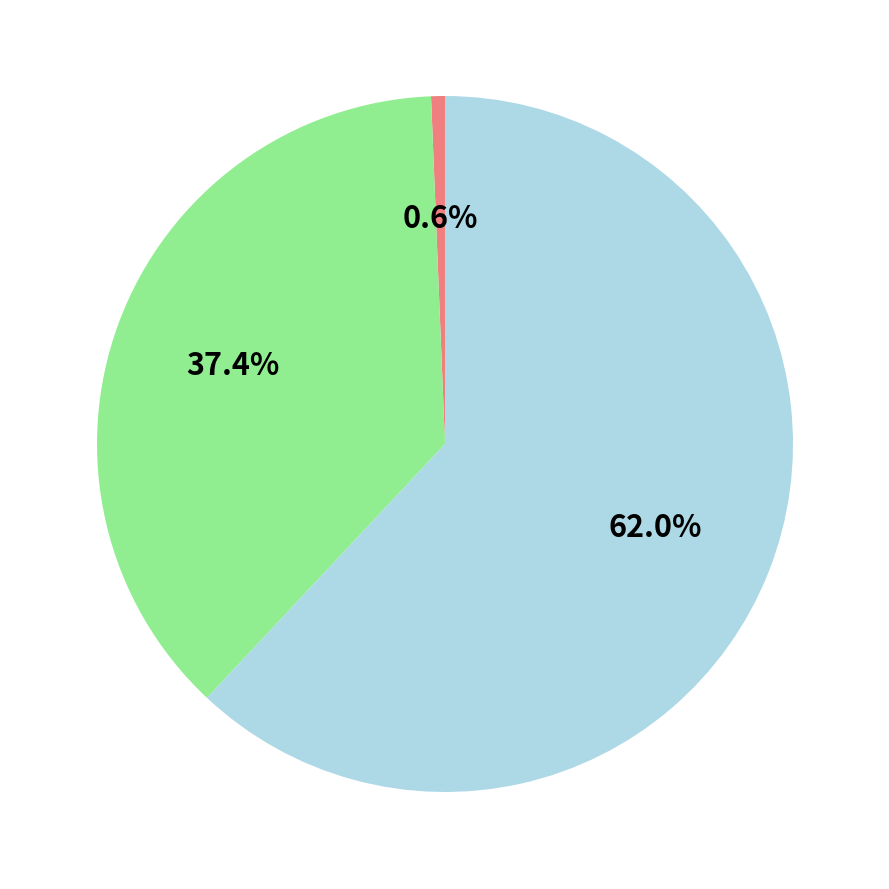

Does any single category account for the majority?

Yes